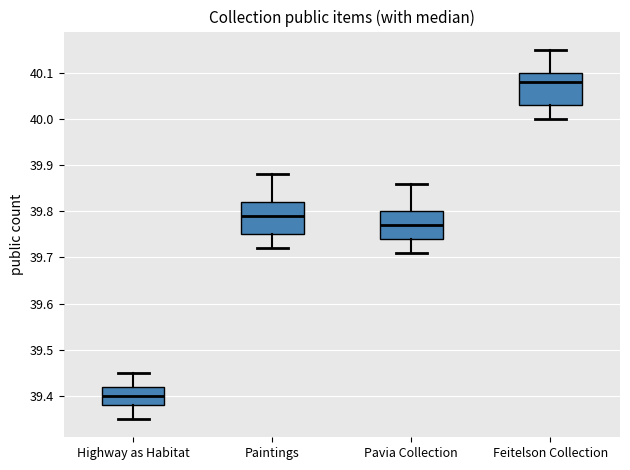

Where is the lower edge of the box for Feitelson Collection on the y-axis? The values are not printed on the chart, so give them approximately, as read against the axis.

40.03